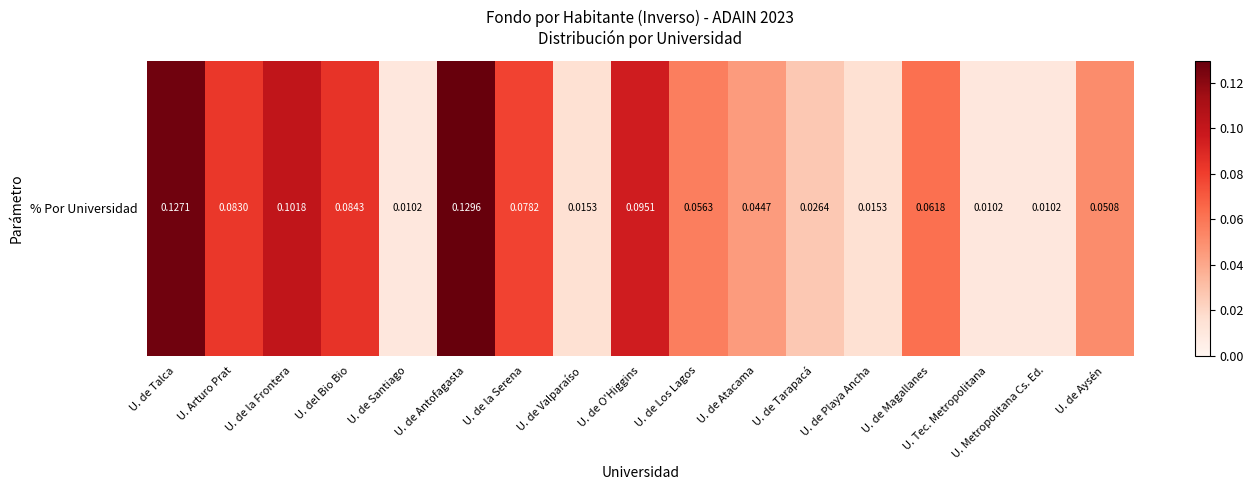

Which label corresponds to the smallest value in the chart?

U. de Santiago